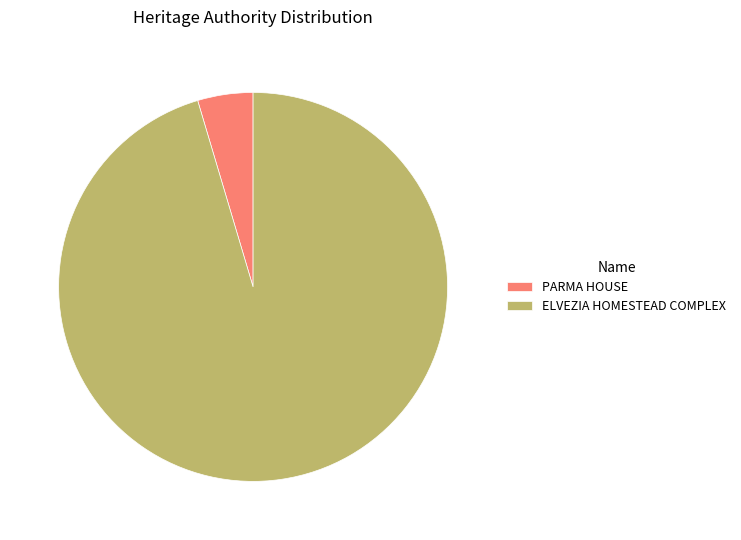

Rank the categories by value from highest to lowest.

ELVEZIA HOMESTEAD COMPLEX, PARMA HOUSE